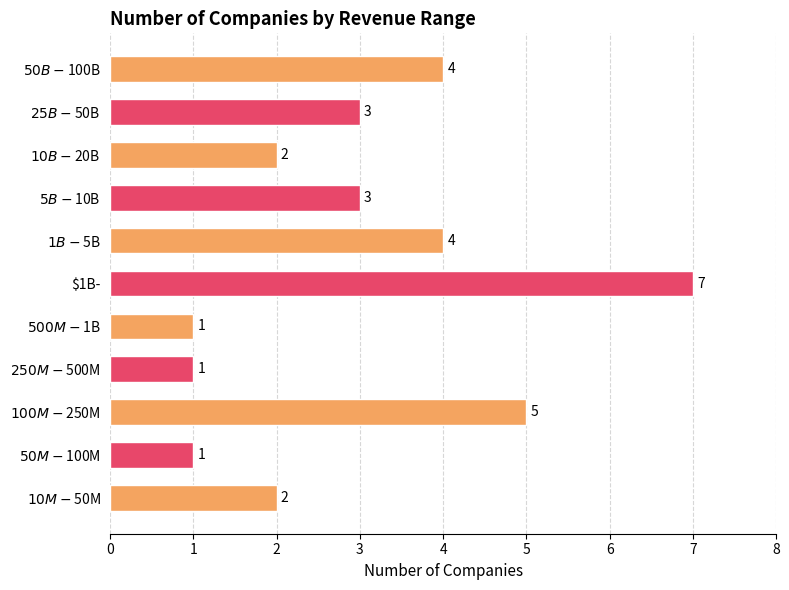

How many data points does each series have?

11